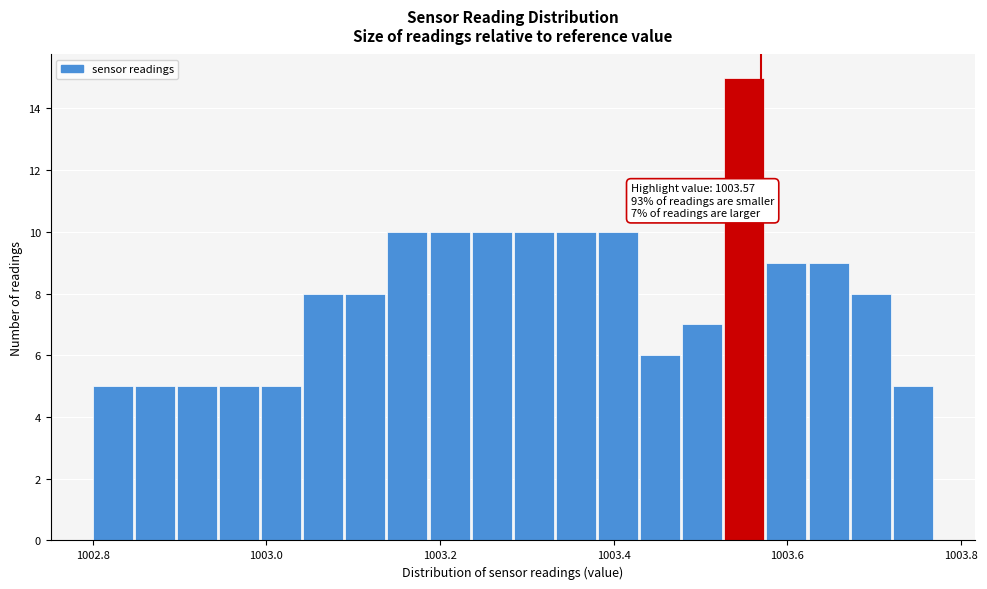

Read against the x-axis, roughly where is the centre of the tallest bar?

1003.56